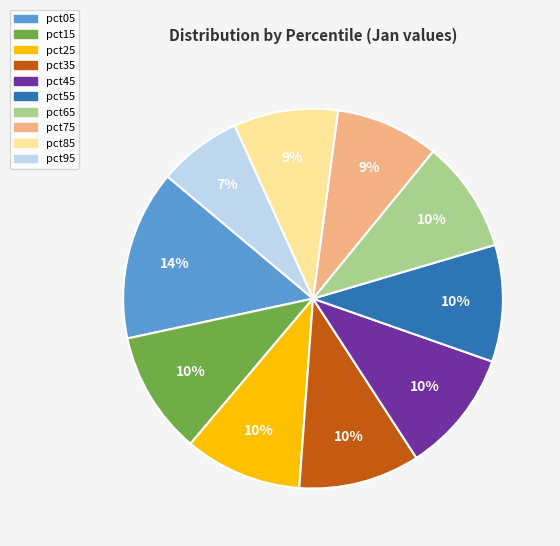

To the nearest percent, what is the average slice percentage?

10%